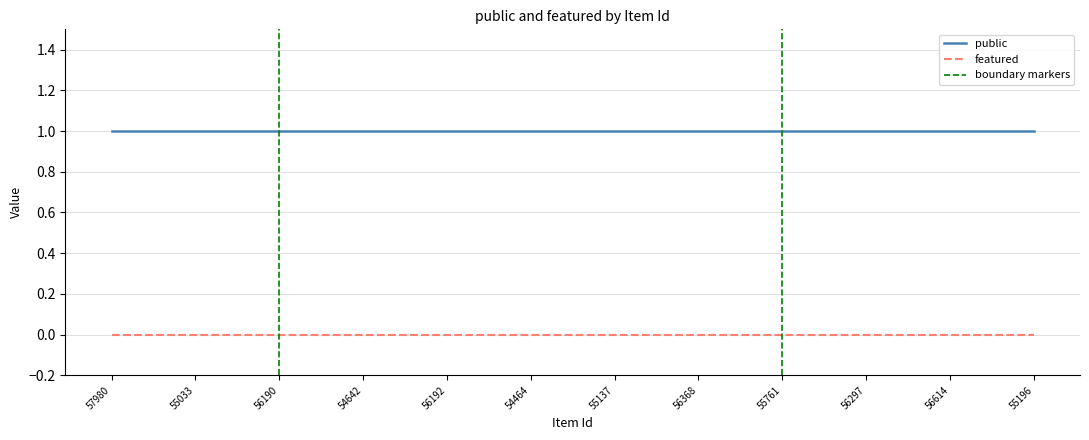

What is the total value across all series at 56614?

1